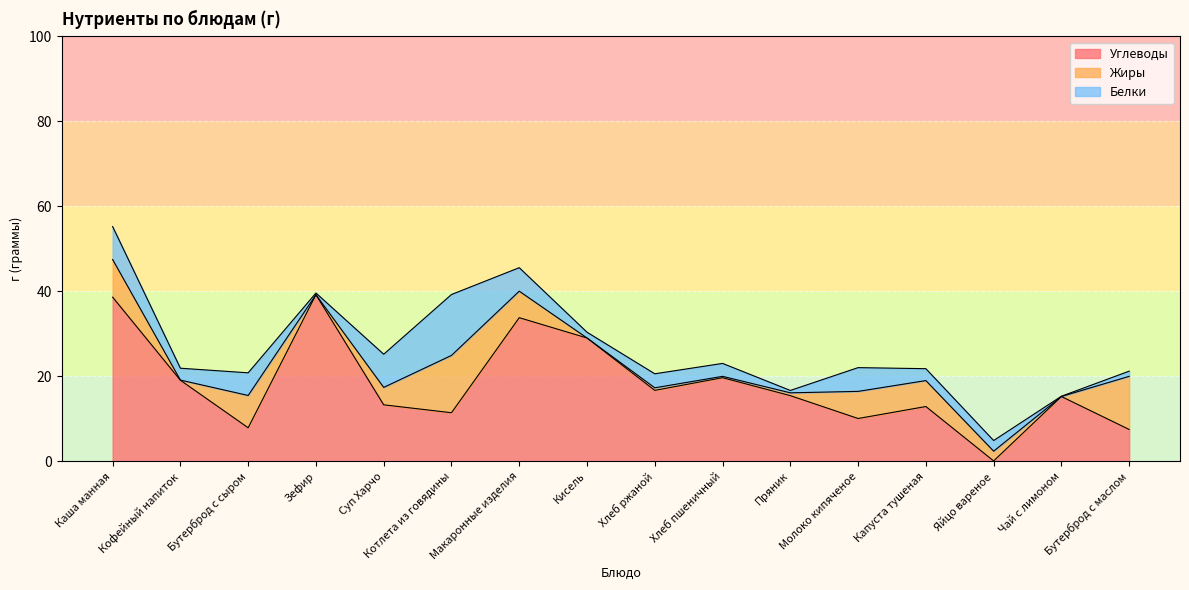

What is the difference between the maximum and minimum values in the Жиры series?

13.5